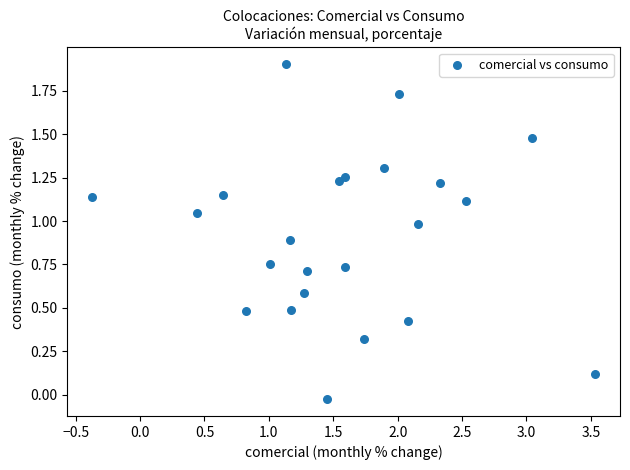

What is the range of X values (max minus min)?

3.9